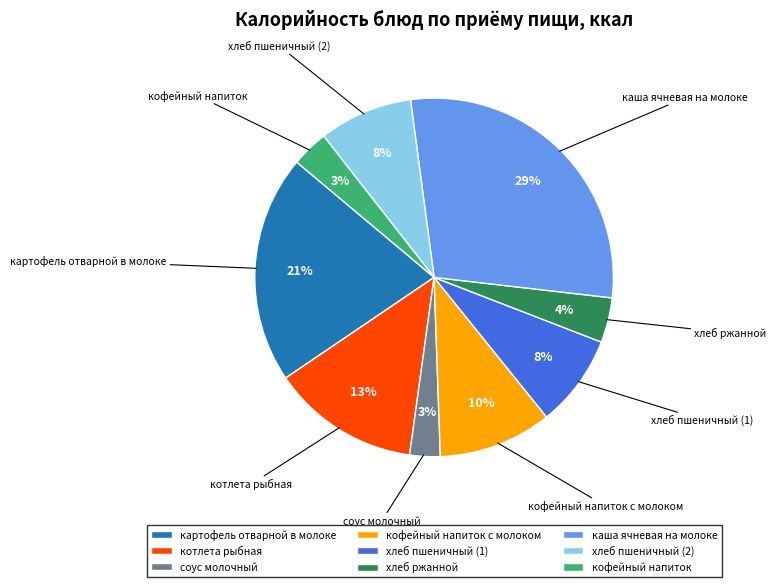

Do хлеб пшеничный (2) and хлеб пшеничный (1) together represent more than half of the pie?

No